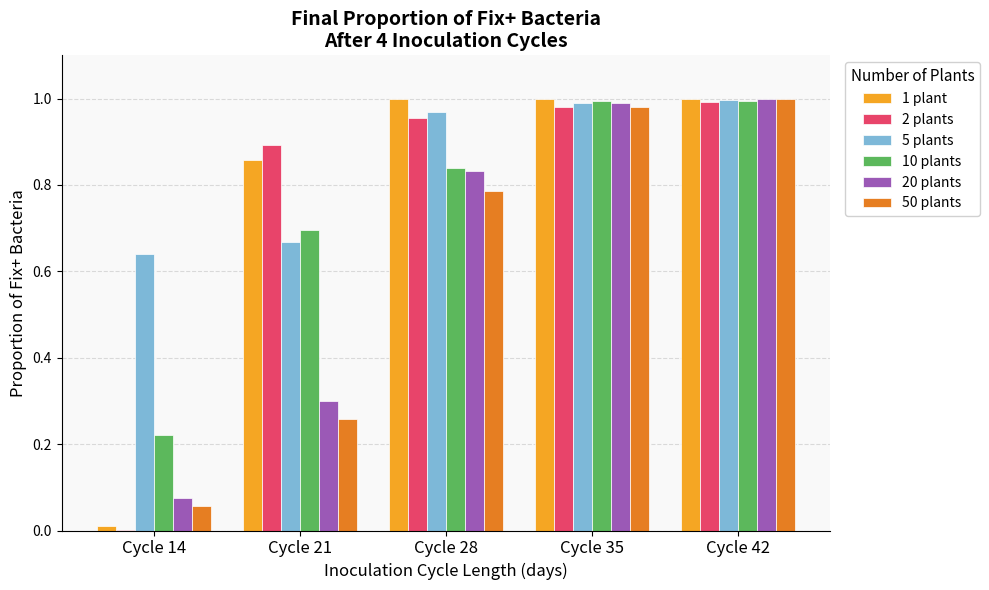

Is the value of 10 plants at Cycle 14 greater than the value of 1 plant at Cycle 21?

No